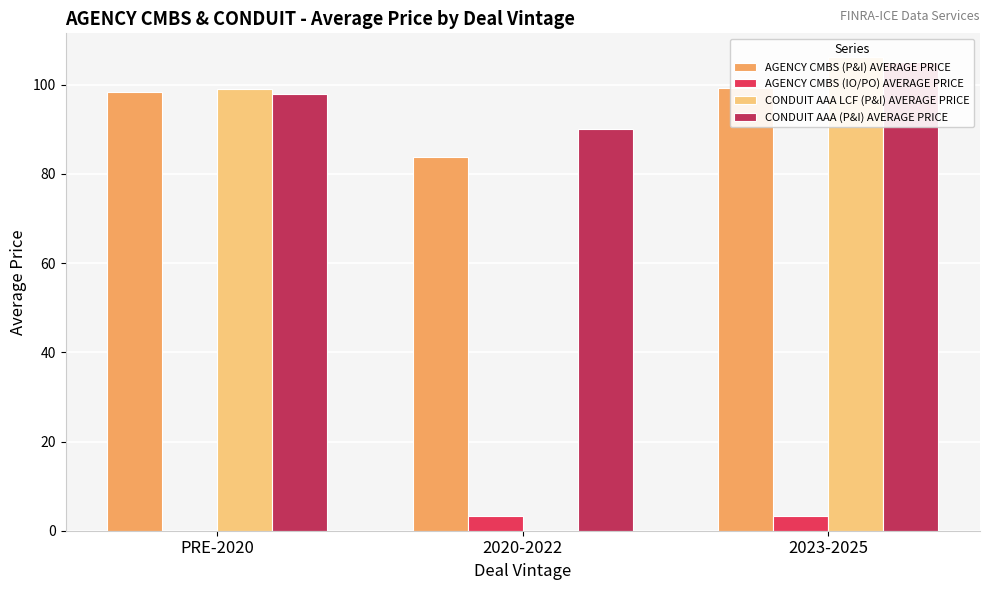

Rank the series at 2020-2022 from highest to lowest value.

CONDUIT AAA (P&I) AVERAGE PRICE, AGENCY CMBS (P&I) AVERAGE PRICE, AGENCY CMBS (IO/PO) AVERAGE PRICE, CONDUIT AAA LCF (P&I) AVERAGE PRICE